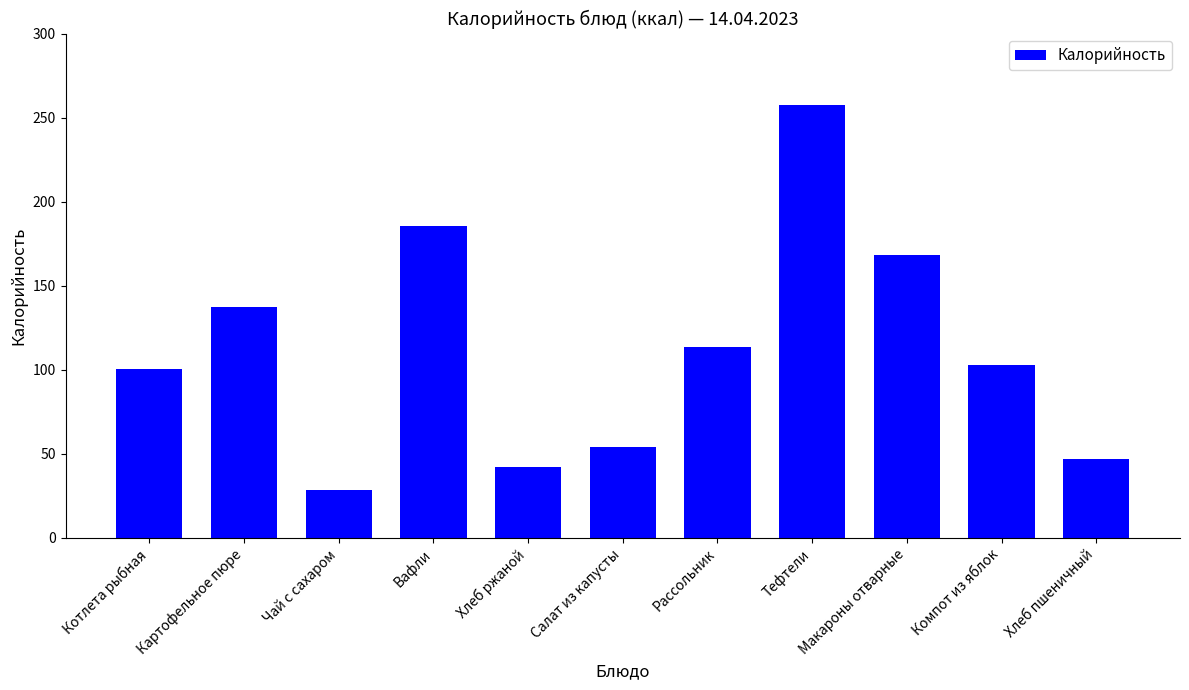

True or false: the data shows 219.4 at Картофельное пюре.

False